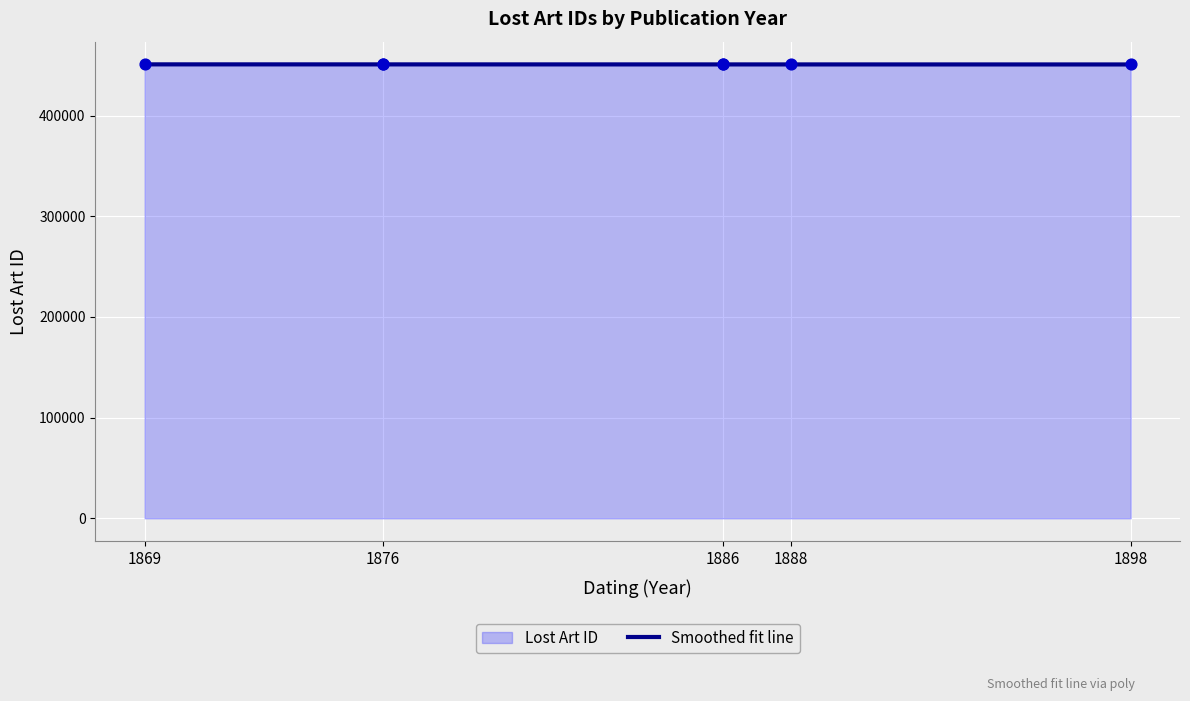

What is the change in value from 1886 to 1898?

-43